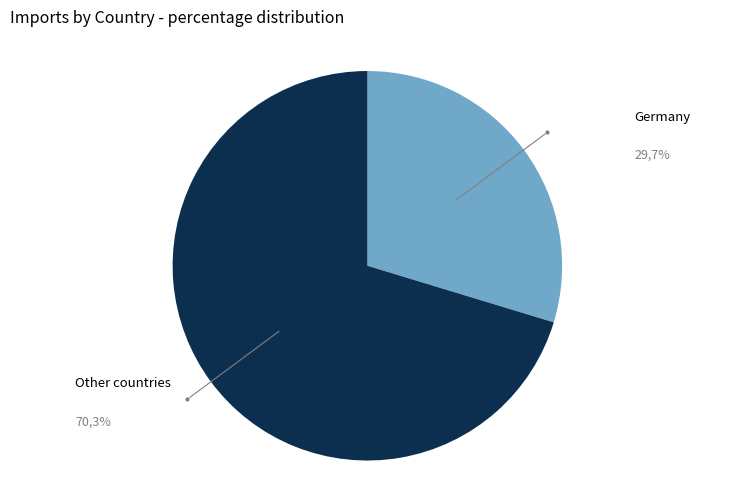

Is there a majority slice in this chart?

Yes